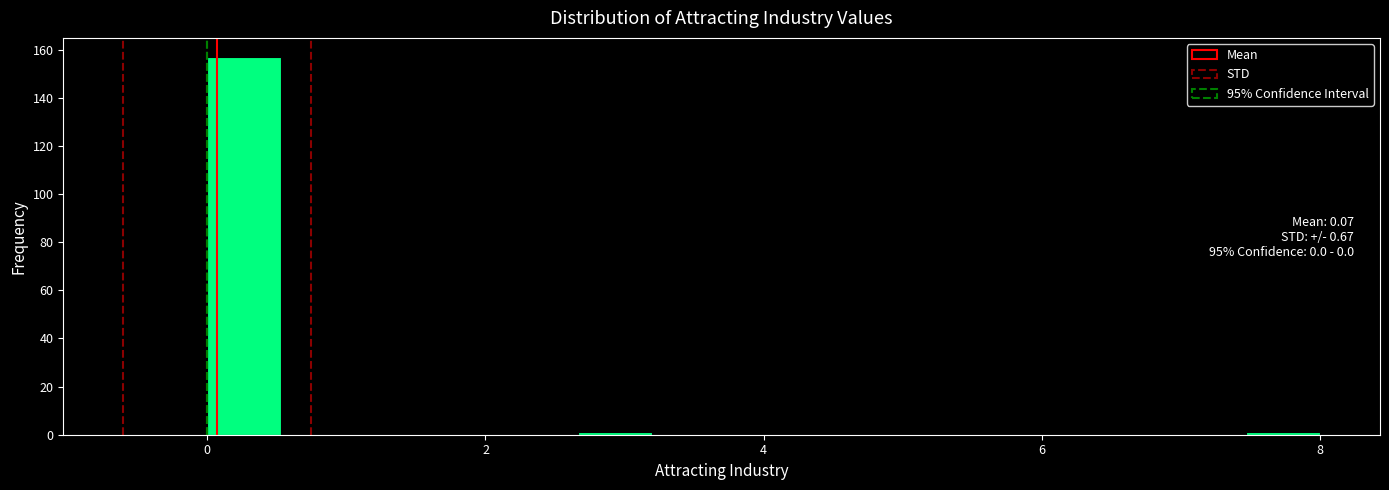

Read against the x-axis, roughly where is the centre of the tallest bar?

0.2